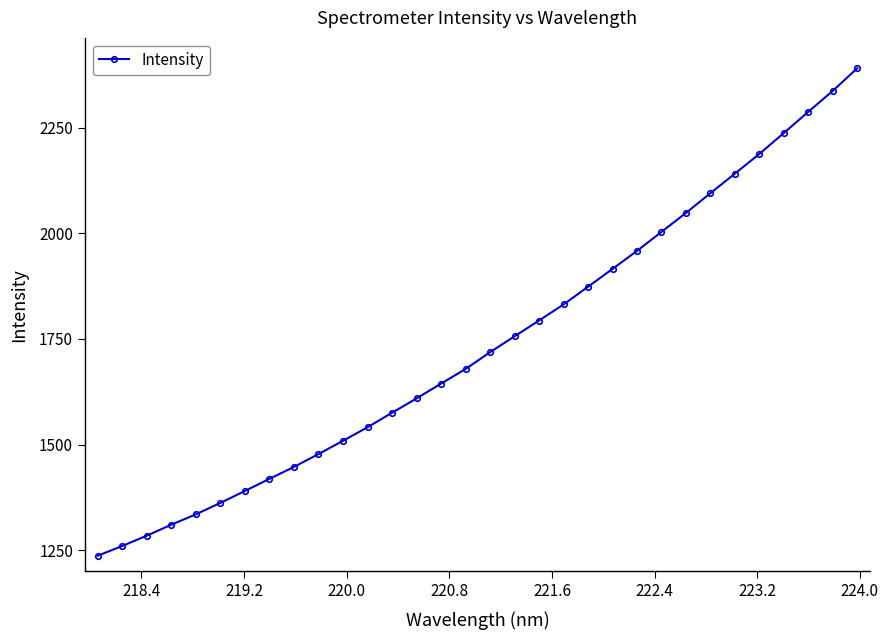

What is the smallest value displayed?

1236.8